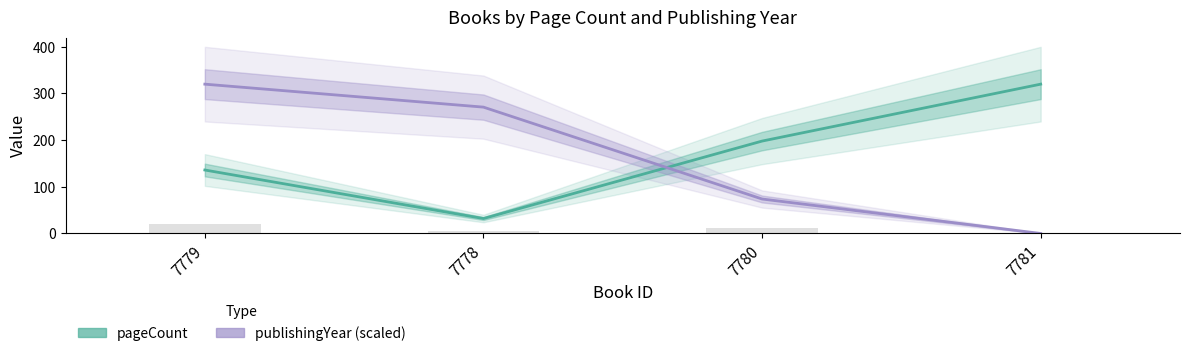

Reading right to left, extract all data points from this chart.

pageCount: 7781=320.0	7780=198.0	7778=32.0	7779=136.0
publishingYear (scaled): 7781=0.0	7780=73.8	7778=270.8	7779=320.0